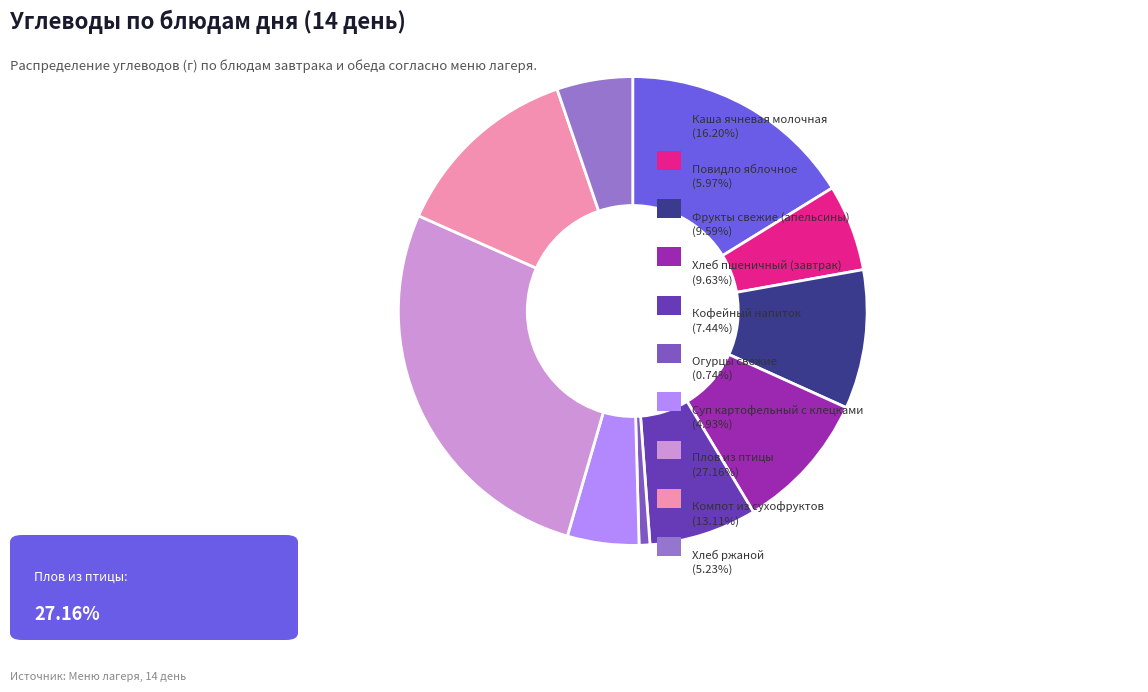

How many segments does this pie chart have?

10